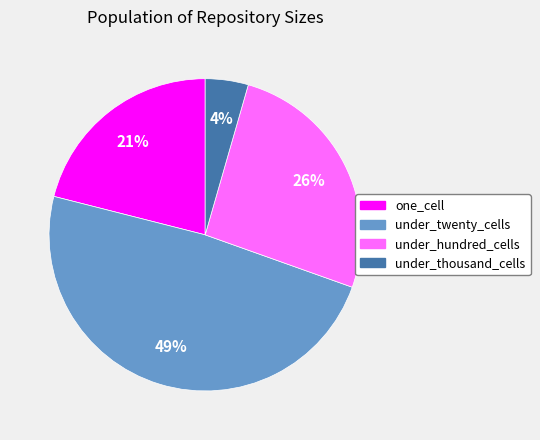

How many segments does this pie chart have?

4